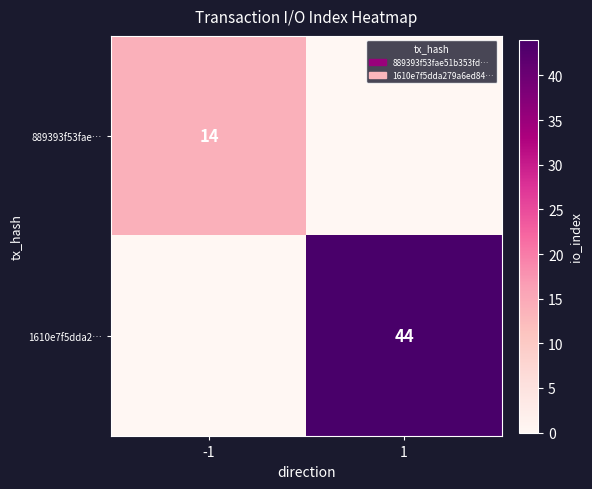

At which category is the sum across all series the highest?

1